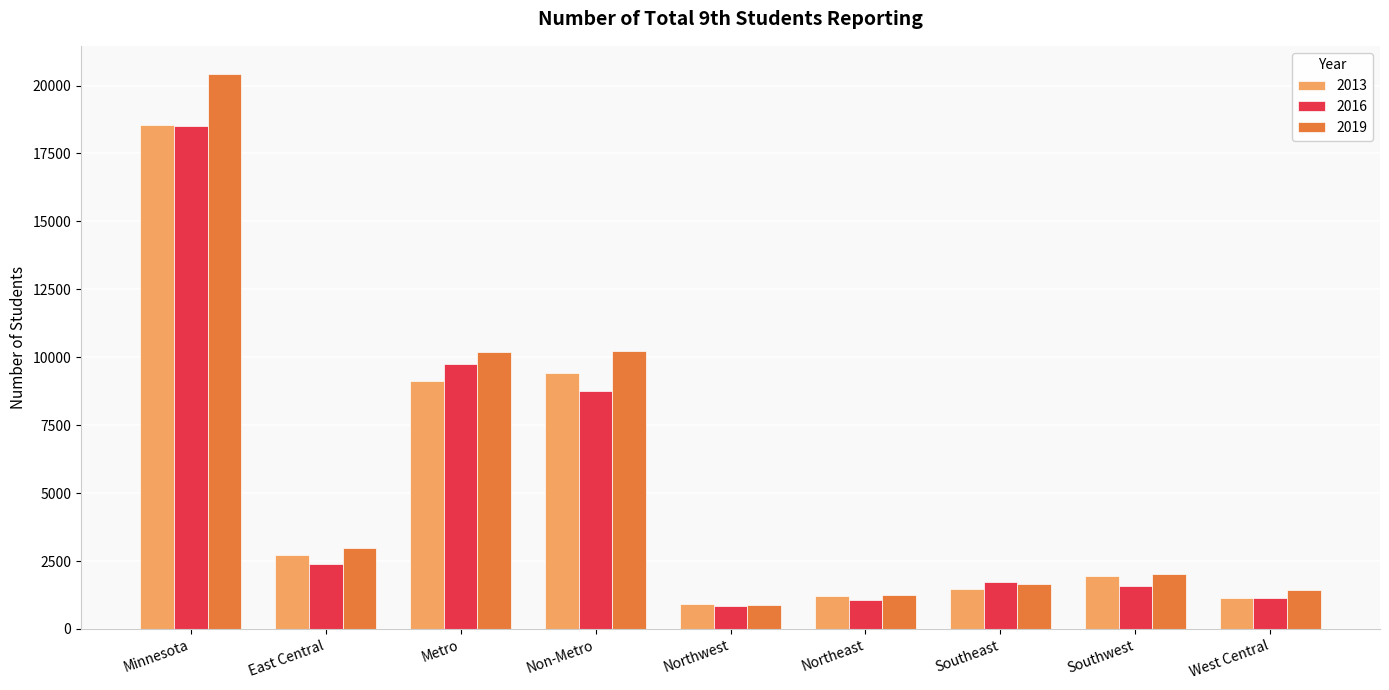

Count the number of categories in the chart.

9